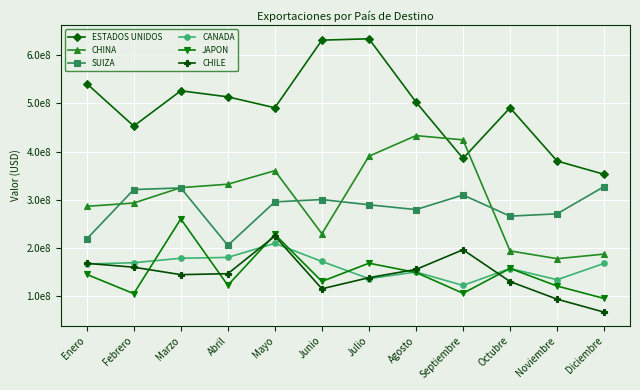

What is the label of the 1st point from the right?

Diciembre